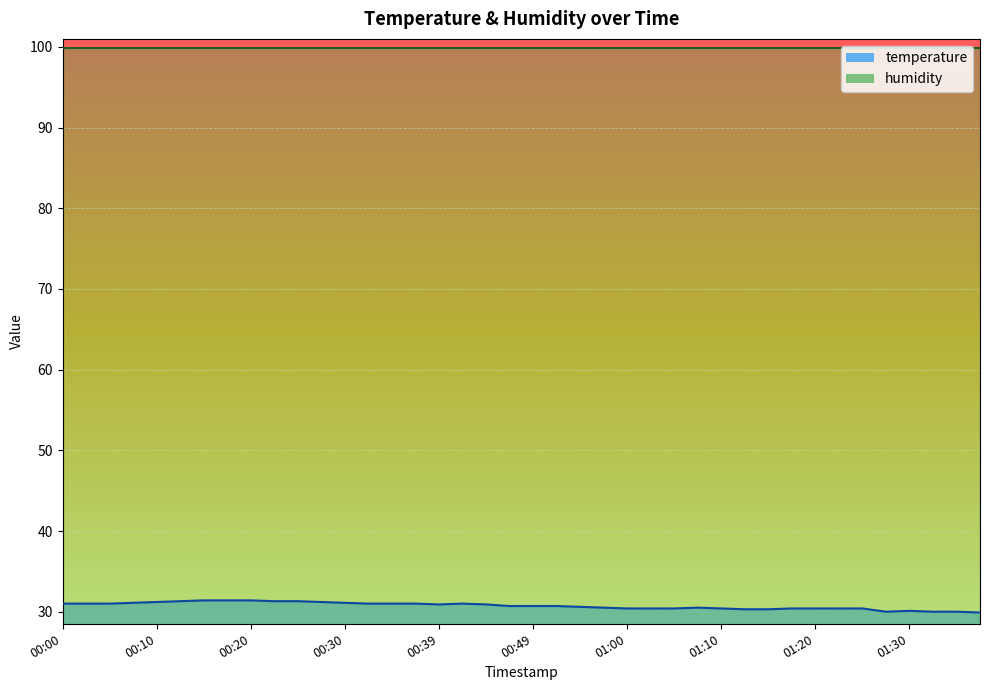

Reading left to right, what are all the values shown in this chart?

00:00=31.0	00:02=31.0	00:05=31.0	00:07=31.1	00:10=31.2	00:12=31.3	00:15=31.4	00:17=31.4	00:20=31.4	00:22=31.3	00:25=31.3	00:27=31.2	00:30=31.1	00:32=31.0	00:35=31.0	00:37=31.0	00:39=30.9	00:42=31.0	00:44=30.9	00:47=30.7	00:49=30.7	00:52=30.7	00:54=30.6	00:57=30.5	01:00=30.4	01:02=30.4	01:05=30.4	01:07=30.5	01:10=30.4	01:12=30.3	01:15=30.3	01:17=30.4	01:20=30.4	01:22=30.4	01:25=30.4	01:27=30.0	01:30=30.1	01:32=30.0	01:35=30.0	01:37=29.9